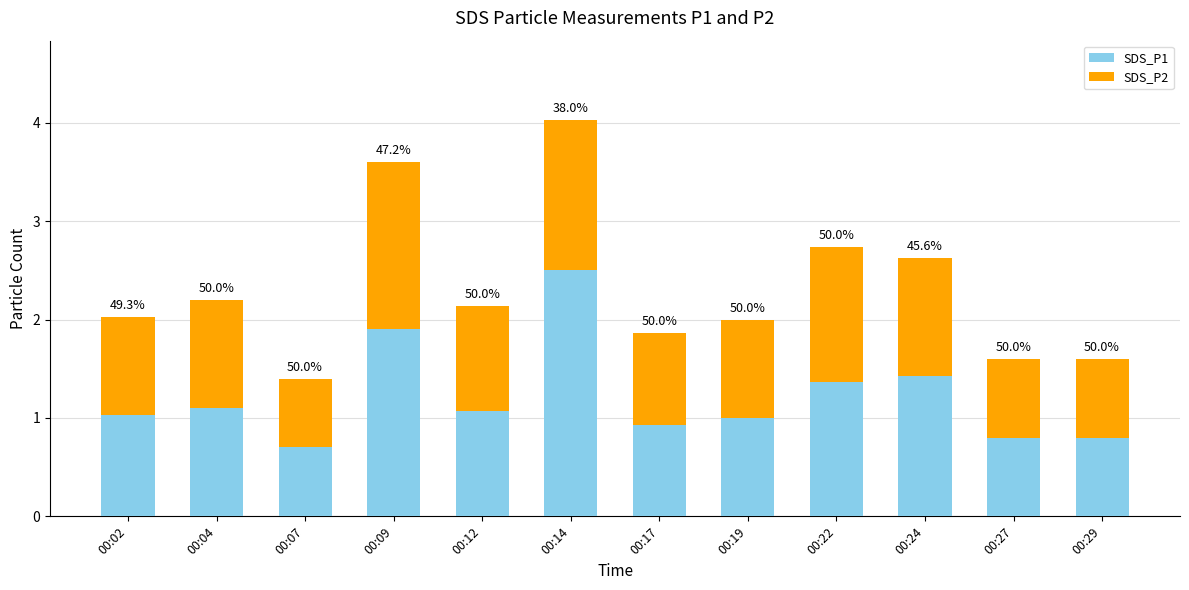

What are all the series names shown in the legend?

SDS_P1, SDS_P2